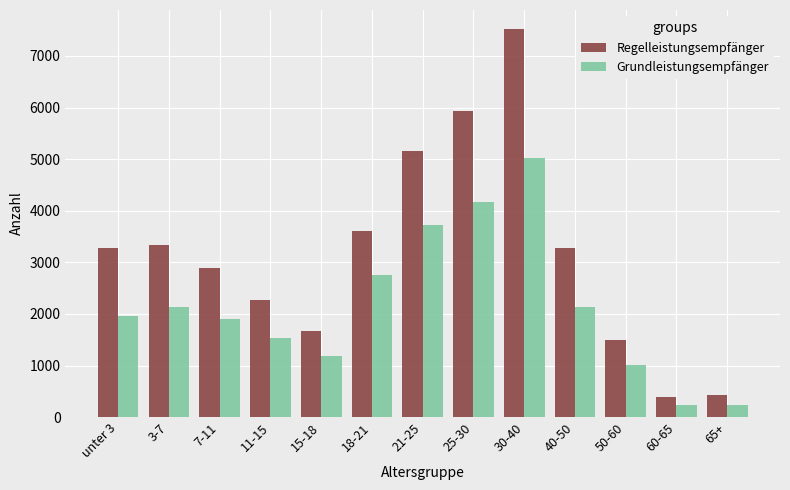

What are all the series names shown in the legend?

Regelleistungsempfänger, Grundleistungsempfänger